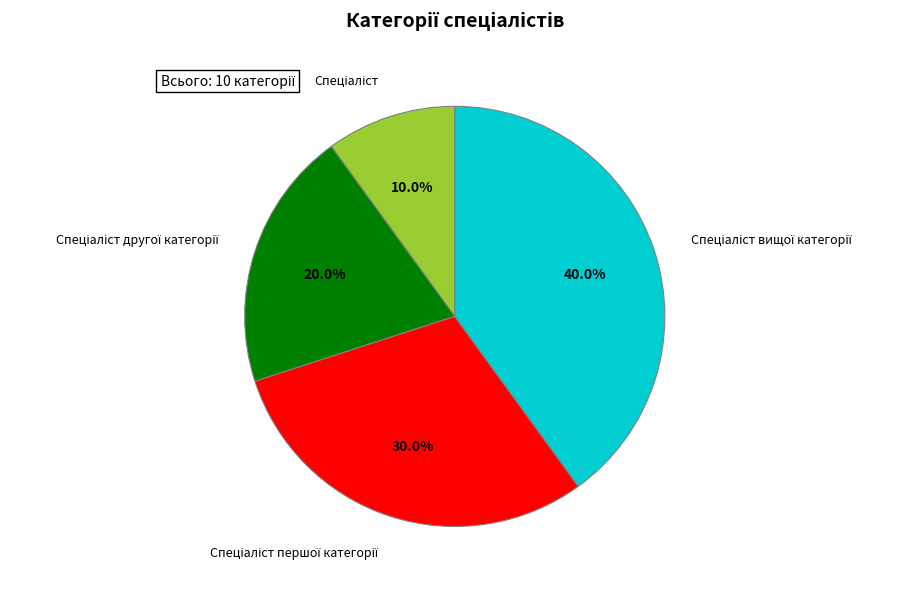

Is there a majority slice in this chart?

No